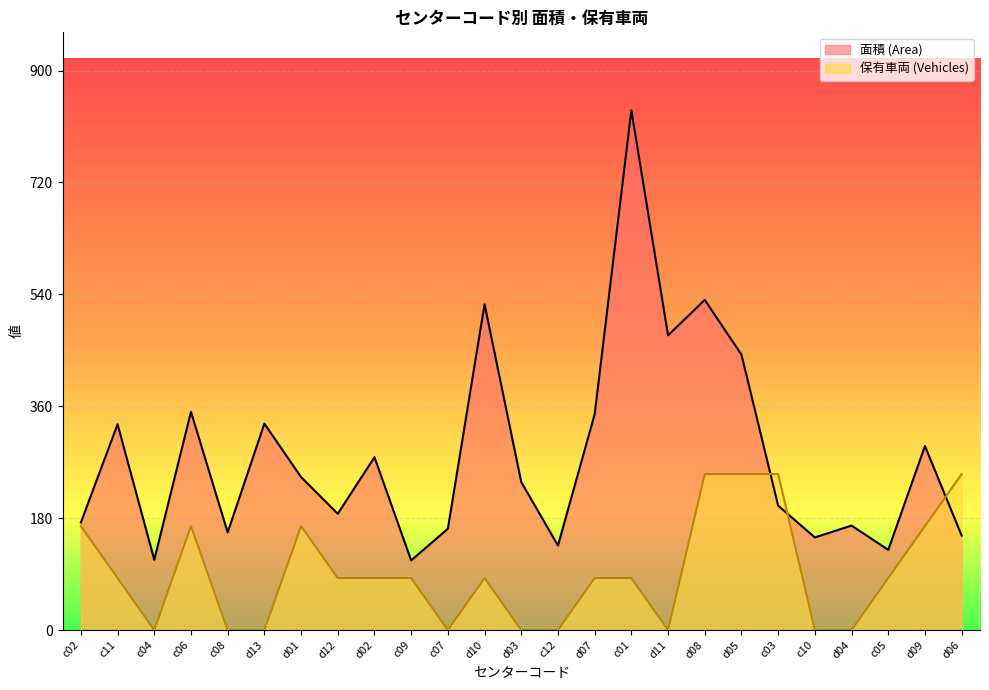

The value of 保有車両 (Vehicles) at d06 is 250.8. True or false?

True